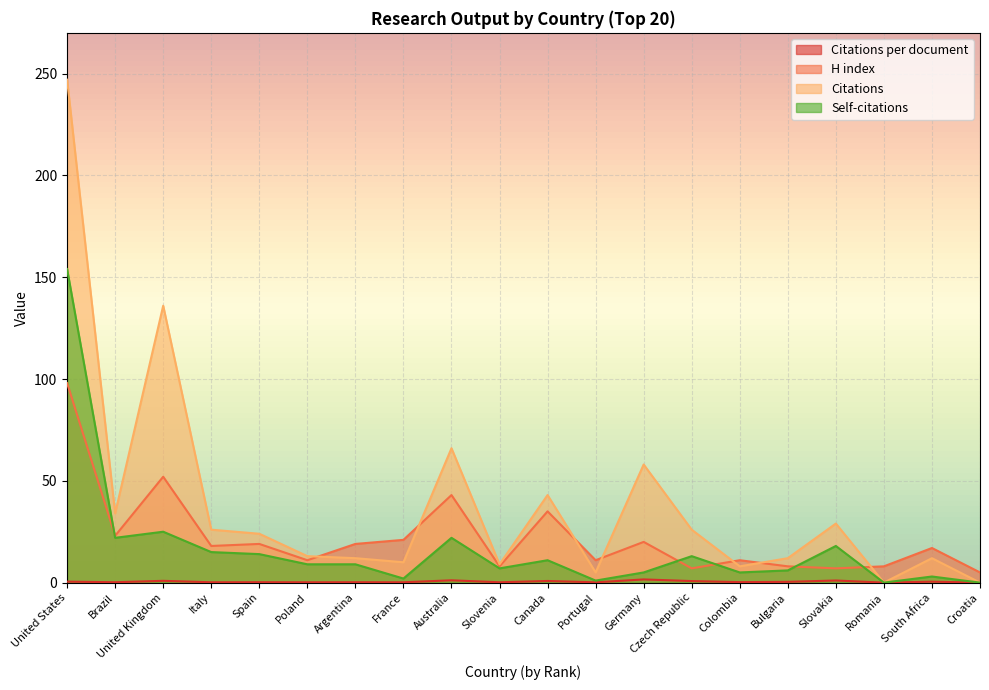

The Citations per document series shows 0.2 at Slovenia. True or false?

True